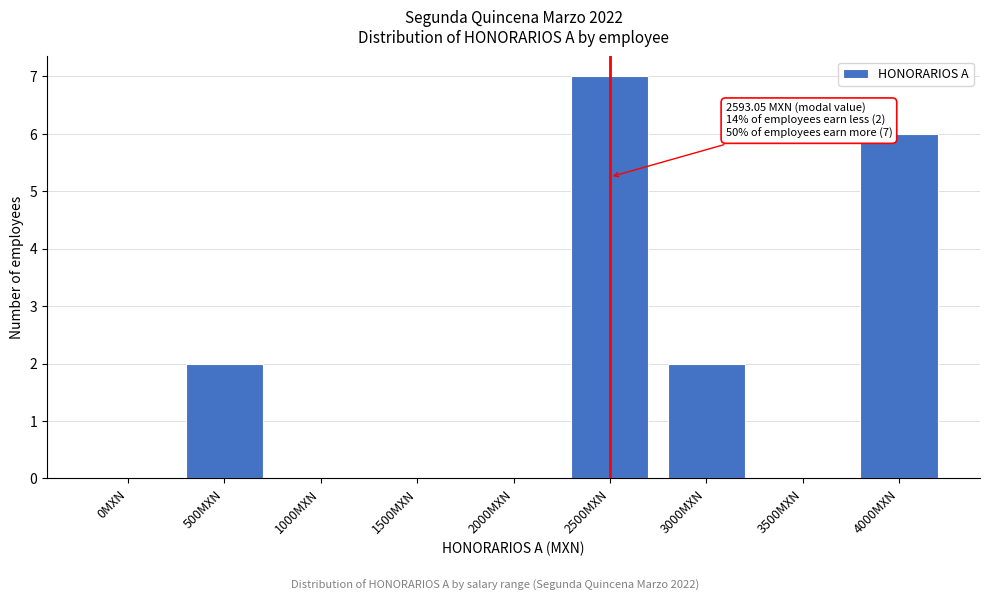

Reading left to right, list all the values displayed in this chart.

0MXN=0	500MXN=2	1000MXN=0	1500MXN=0	2000MXN=0	2500MXN=7	3000MXN=2	3500MXN=0	4000MXN=6